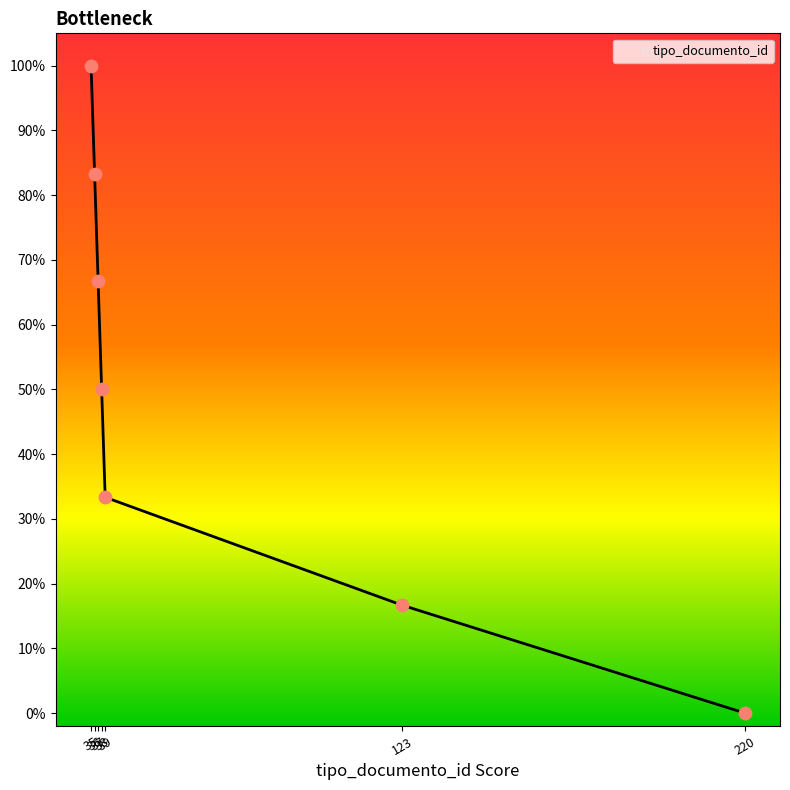

What is the greatest value displayed?

100.0